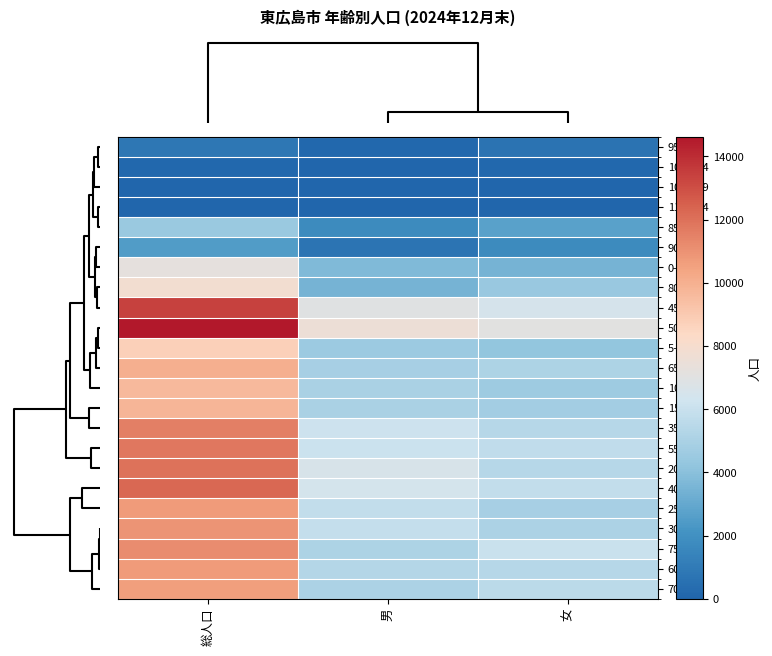

Reading right to left, list all the values displayed in this chart.

95-99: 女=677	男=161	総人口=838
100-104: 女=126	男=14	総人口=140
105-109: 女=5	男=1	総人口=6
110-114: 女=0	男=0	総人口=0
85-89: 女=2710	男=1752	総人口=4462
90-94: 女=1739	男=732	総人口=2471
0-4: 女=3450	男=3748	総人口=7198
80-84: 女=4415	男=3442	総人口=7857
45-49: 女=6478	男=6926	総人口=13404
50-54: 女=7063	男=7561	総人口=14624
5-9: 女=4233	男=4526	総人口=8759
65-69: 女=5132	男=4871	総人口=10003
10-14: 女=4619	男=5012	総人口=9631
15-19: 女=4793	男=5017	総人口=9810
35-39: 女=5424	男=6153	総人口=11577
55-59: 女=5724	男=6066	総人口=11790
20-24: 女=5392	男=6579	総人口=11971
40-44: 女=5801	男=6444	総人口=12245
25-29: 女=4869	男=5826	総人口=10695
30-34: 女=5083	男=5844	総人口=10927
75-79: 女=6024	男=5140	総人口=11164
60-64: 女=5398	男=5329	総人口=10727
70-74: 女=5551	男=5061	総人口=10612